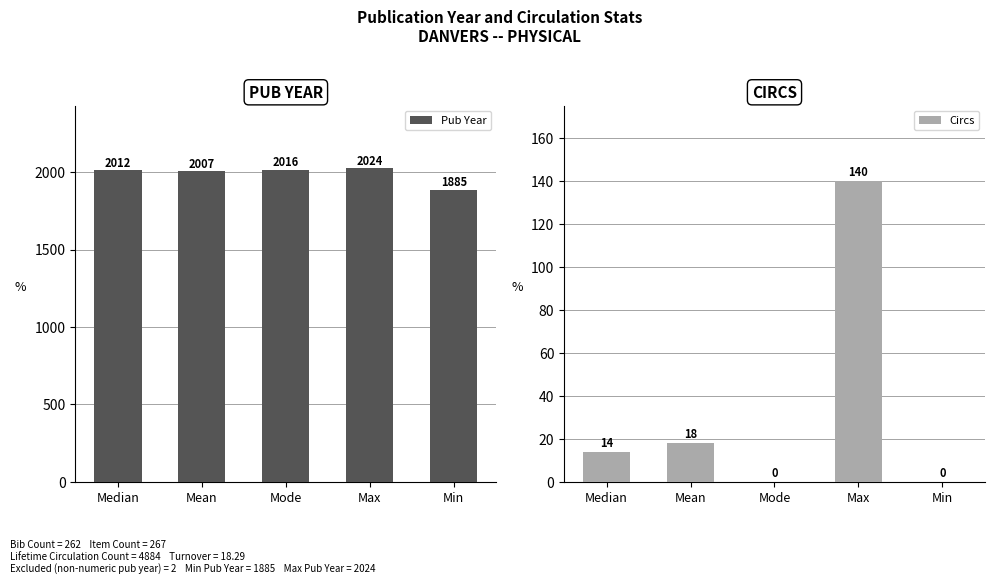

What is the label of the 3rd bar from the left?

Mode